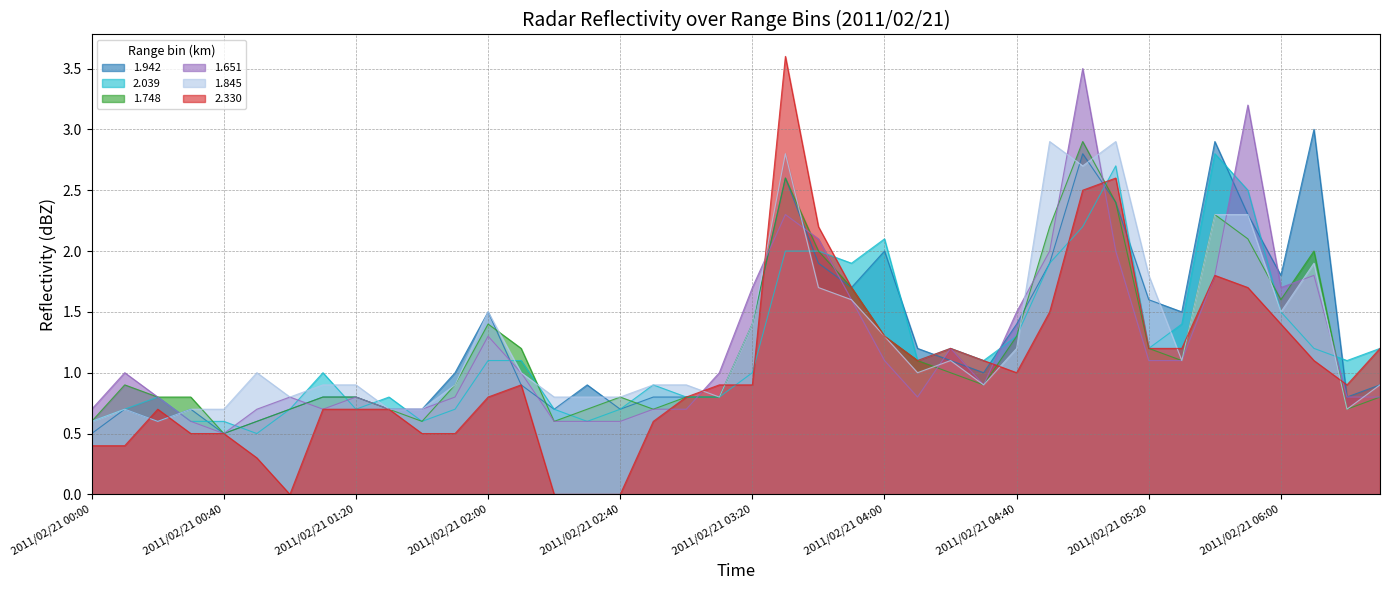

Reading left to right, extract all data points from this chart.

1.942: 2011/02/21 00:00=0.5	2011/02/21 00:10=0.7	2011/02/21 00:20=0.6	2011/02/21 00:30=0.7	2011/02/21 00:40=0.5	2011/02/21 00:50=0.6	2011/02/21 01:00=0.7	2011/02/21 01:10=0.8	2011/02/21 01:20=0.8	2011/02/21 01:30=0.7	2011/02/21 01:40=0.7	2011/02/21 01:50=1.0	2011/02/21 02:00=1.5	2011/02/21 02:10=0.9	2011/02/21 02:20=0.7	2011/02/21 02:30=0.9	2011/02/21 02:40=0.7	2011/02/21 02:50=0.8	2011/02/21 03:00=0.8	2011/02/21 03:10=0.8	2011/02/21 03:20=1.4	2011/02/21 03:30=2.6	2011/02/21 03:40=1.9	2011/02/21 03:50=1.7	2011/02/21 04:00=2.0	2011/02/21 04:10=1.2	2011/02/21 04:20=1.1	2011/02/21 04:30=1.0	2011/02/21 04:40=1.4	2011/02/21 04:50=1.9	2011/02/21 05:00=2.8	2011/02/21 05:10=2.4	2011/02/21 05:20=1.6	2011/02/21 05:30=1.5	2011/02/21 05:40=2.9	2011/02/21 05:50=2.3	2011/02/21 06:00=1.8	2011/02/21 06:10=3.0	2011/02/21 06:20=0.8	2011/02/21 06:30=0.9
2.039: 2011/02/21 00:00=0.6	2011/02/21 00:10=0.7	2011/02/21 00:20=0.8	2011/02/21 00:30=0.6	2011/02/21 00:40=0.6	2011/02/21 00:50=0.5	2011/02/21 01:00=0.7	2011/02/21 01:10=1.0	2011/02/21 01:20=0.7	2011/02/21 01:30=0.8	2011/02/21 01:40=0.6	2011/02/21 01:50=0.7	2011/02/21 02:00=1.1	2011/02/21 02:10=1.1	2011/02/21 02:20=0.7	2011/02/21 02:30=0.6	2011/02/21 02:40=0.7	2011/02/21 02:50=0.9	2011/02/21 03:00=0.8	2011/02/21 03:10=0.8	2011/02/21 03:20=1.0	2011/02/21 03:30=2.0	2011/02/21 03:40=2.0	2011/02/21 03:50=1.9	2011/02/21 04:00=2.1	2011/02/21 04:10=1.1	2011/02/21 04:20=1.2	2011/02/21 04:30=1.1	2011/02/21 04:40=1.3	2011/02/21 04:50=1.9	2011/02/21 05:00=2.2	2011/02/21 05:10=2.7	2011/02/21 05:20=1.2	2011/02/21 05:30=1.4	2011/02/21 05:40=2.8	2011/02/21 05:50=2.5	2011/02/21 06:00=1.5	2011/02/21 06:10=1.2	2011/02/21 06:20=1.1	2011/02/21 06:30=1.2
1.748: 2011/02/21 00:00=0.6	2011/02/21 00:10=0.9	2011/02/21 00:20=0.8	2011/02/21 00:30=0.8	2011/02/21 00:40=0.5	2011/02/21 00:50=0.6	2011/02/21 01:00=0.7	2011/02/21 01:10=0.8	2011/02/21 01:20=0.8	2011/02/21 01:30=0.7	2011/02/21 01:40=0.6	2011/02/21 01:50=0.9	2011/02/21 02:00=1.4	2011/02/21 02:10=1.2	2011/02/21 02:20=0.6	2011/02/21 02:30=0.7	2011/02/21 02:40=0.8	2011/02/21 02:50=0.7	2011/02/21 03:00=0.8	2011/02/21 03:10=0.8	2011/02/21 03:20=1.4	2011/02/21 03:30=2.6	2011/02/21 03:40=2.0	2011/02/21 03:50=1.7	2011/02/21 04:00=1.3	2011/02/21 04:10=1.1	2011/02/21 04:20=1.0	2011/02/21 04:30=0.9	2011/02/21 04:40=1.3	2011/02/21 04:50=2.2	2011/02/21 05:00=2.9	2011/02/21 05:10=2.4	2011/02/21 05:20=1.2	2011/02/21 05:30=1.1	2011/02/21 05:40=2.3	2011/02/21 05:50=2.1	2011/02/21 06:00=1.6	2011/02/21 06:10=2.0	2011/02/21 06:20=0.7	2011/02/21 06:30=0.8
1.651: 2011/02/21 00:00=0.7	2011/02/21 00:10=1.0	2011/02/21 00:20=0.8	2011/02/21 00:30=0.6	2011/02/21 00:40=0.5	2011/02/21 00:50=0.7	2011/02/21 01:00=0.8	2011/02/21 01:10=0.7	2011/02/21 01:20=0.8	2011/02/21 01:30=0.7	2011/02/21 01:40=0.7	2011/02/21 01:50=0.8	2011/02/21 02:00=1.3	2011/02/21 02:10=1.0	2011/02/21 02:20=0.6	2011/02/21 02:30=0.6	2011/02/21 02:40=0.6	2011/02/21 02:50=0.7	2011/02/21 03:00=0.7	2011/02/21 03:10=1.0	2011/02/21 03:20=1.7	2011/02/21 03:30=2.3	2011/02/21 03:40=2.1	2011/02/21 03:50=1.6	2011/02/21 04:00=1.1	2011/02/21 04:10=0.8	2011/02/21 04:20=1.2	2011/02/21 04:30=0.9	2011/02/21 04:40=1.5	2011/02/21 04:50=2.0	2011/02/21 05:00=3.5	2011/02/21 05:10=2.0	2011/02/21 05:20=1.1	2011/02/21 05:30=1.1	2011/02/21 05:40=1.8	2011/02/21 05:50=3.2	2011/02/21 06:00=1.7	2011/02/21 06:10=1.8	2011/02/21 06:20=0.8	2011/02/21 06:30=0.8
1.845: 2011/02/21 00:00=0.6	2011/02/21 00:10=0.7	2011/02/21 00:20=0.6	2011/02/21 00:30=0.7	2011/02/21 00:40=0.7	2011/02/21 00:50=1.0	2011/02/21 01:00=0.8	2011/02/21 01:10=0.9	2011/02/21 01:20=0.9	2011/02/21 01:30=0.7	2011/02/21 01:40=0.7	2011/02/21 01:50=0.9	2011/02/21 02:00=1.5	2011/02/21 02:10=1.0	2011/02/21 02:20=0.8	2011/02/21 02:30=0.8	2011/02/21 02:40=0.8	2011/02/21 02:50=0.9	2011/02/21 03:00=0.9	2011/02/21 03:10=0.8	2011/02/21 03:20=1.4	2011/02/21 03:30=2.8	2011/02/21 03:40=1.7	2011/02/21 03:50=1.6	2011/02/21 04:00=1.3	2011/02/21 04:10=1.0	2011/02/21 04:20=1.1	2011/02/21 04:30=0.9	2011/02/21 04:40=1.2	2011/02/21 04:50=2.9	2011/02/21 05:00=2.7	2011/02/21 05:10=2.9	2011/02/21 05:20=1.8	2011/02/21 05:30=1.1	2011/02/21 05:40=2.3	2011/02/21 05:50=2.3	2011/02/21 06:00=1.5	2011/02/21 06:10=1.9	2011/02/21 06:20=0.7	2011/02/21 06:30=0.9
2.330: 2011/02/21 00:00=0.4	2011/02/21 00:10=0.4	2011/02/21 00:20=0.7	2011/02/21 00:30=0.5	2011/02/21 00:40=0.5	2011/02/21 00:50=0.3	2011/02/21 01:00=0.0	2011/02/21 01:10=0.7	2011/02/21 01:20=0.7	2011/02/21 01:30=0.7	2011/02/21 01:40=0.5	2011/02/21 01:50=0.5	2011/02/21 02:00=0.8	2011/02/21 02:10=0.9	2011/02/21 02:20=0.0	2011/02/21 02:30=0.0	2011/02/21 02:40=0.0	2011/02/21 02:50=0.6	2011/02/21 03:00=0.8	2011/02/21 03:10=0.9	2011/02/21 03:20=0.9	2011/02/21 03:30=3.6	2011/02/21 03:40=2.2	2011/02/21 03:50=1.7	2011/02/21 04:00=1.3	2011/02/21 04:10=1.1	2011/02/21 04:20=1.2	2011/02/21 04:30=1.1	2011/02/21 04:40=1.0	2011/02/21 04:50=1.5	2011/02/21 05:00=2.5	2011/02/21 05:10=2.6	2011/02/21 05:20=1.2	2011/02/21 05:30=1.2	2011/02/21 05:40=1.8	2011/02/21 05:50=1.7	2011/02/21 06:00=1.4	2011/02/21 06:10=1.1	2011/02/21 06:20=0.9	2011/02/21 06:30=1.2